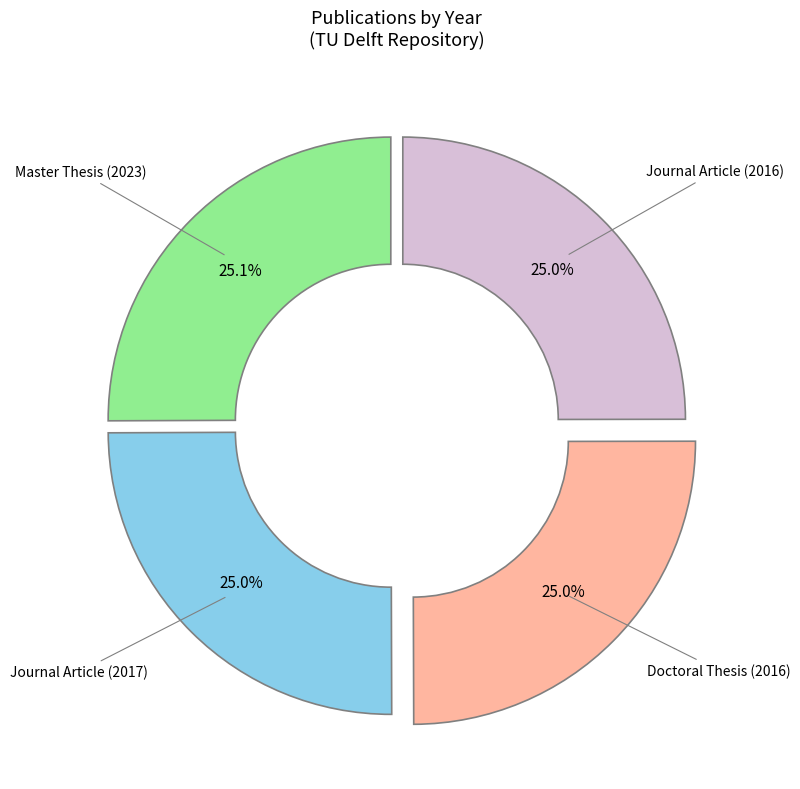

How many segments does this pie chart have?

4